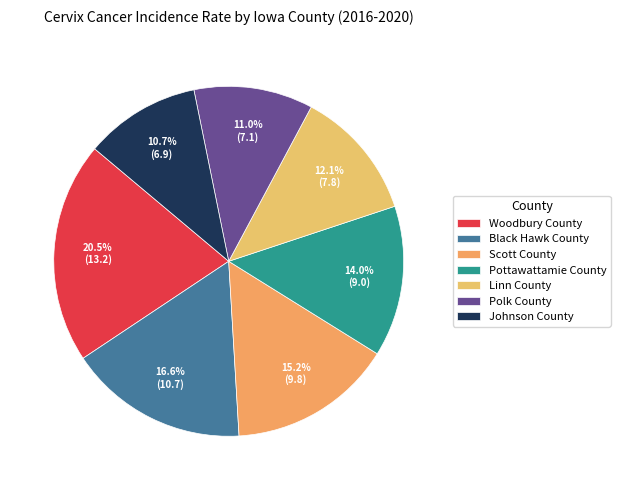

Is it true that Linn County is 18% of the pie?

False